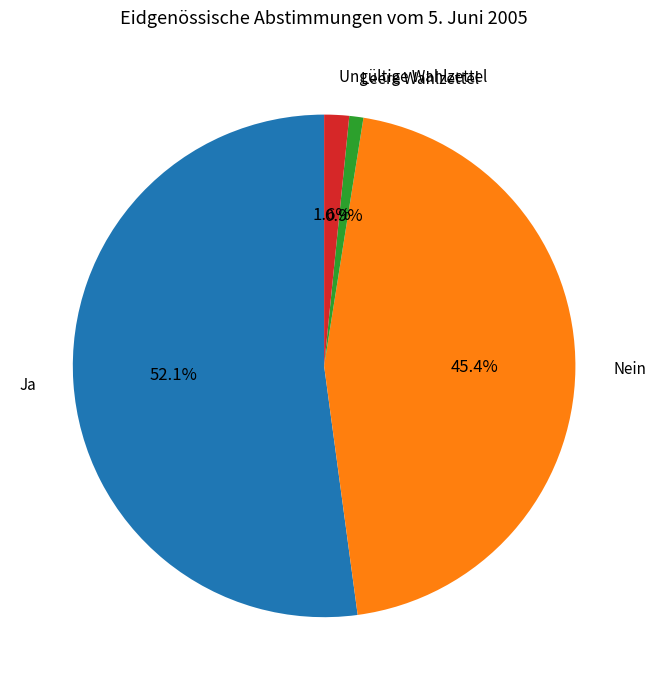

Is there a majority slice in this chart?

Yes